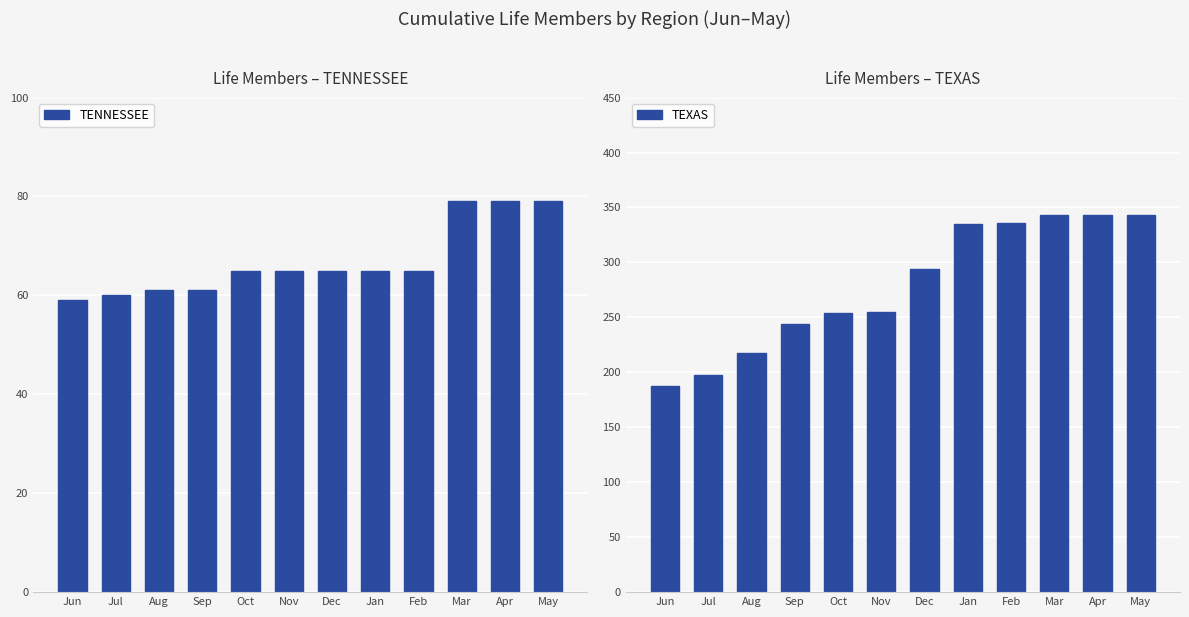

Between Mar and Sep, which is larger?

Mar